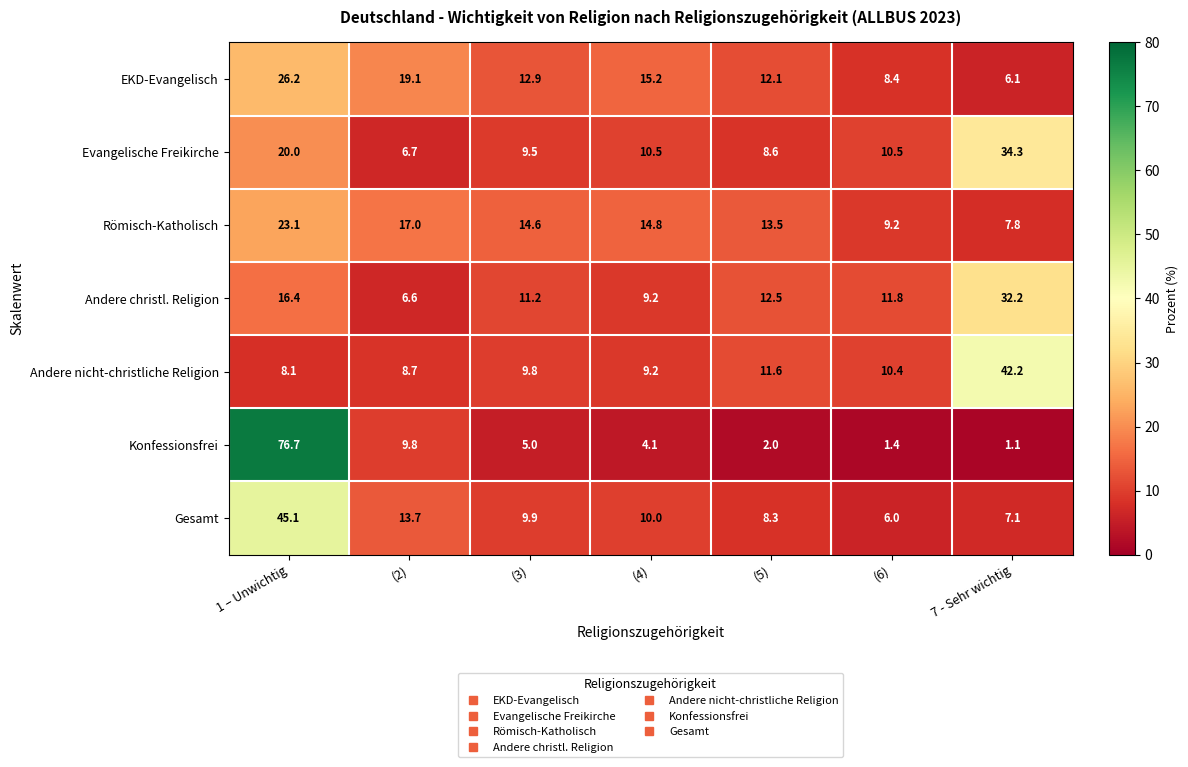

Is it true that Konfessionsfrei equals 7.8 at (3)?

False